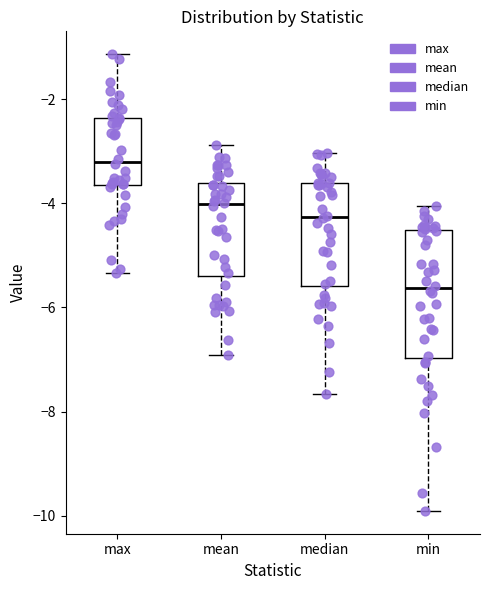

Which box's median line is the highest?

max